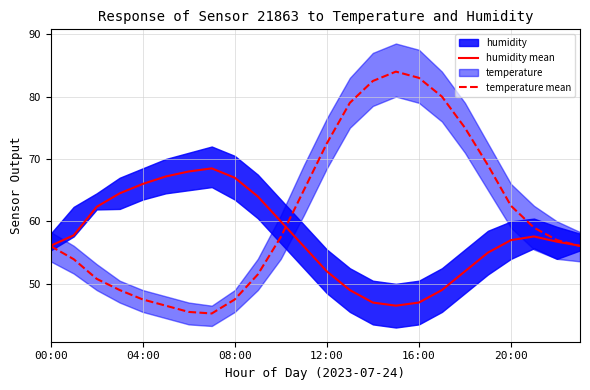

At which category is the sum across all series the highest?

15